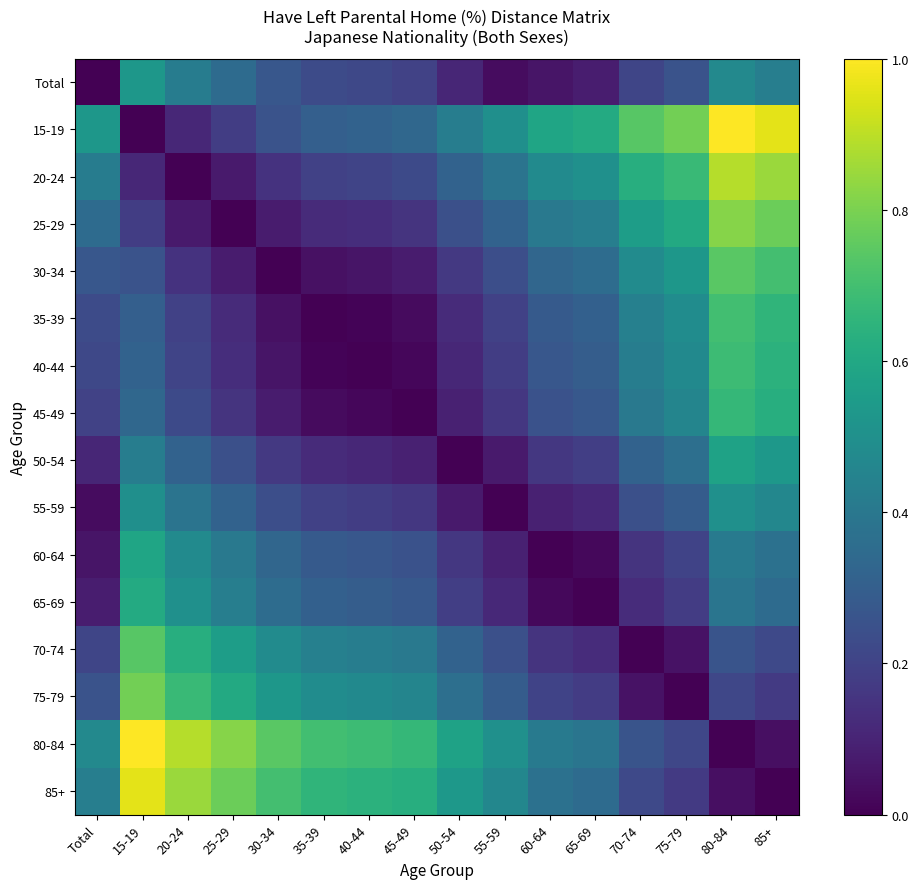

Reading left to right, extract all data points from this chart.

Total: Total=0.0	15-19=0.5	20-24=0.4	25-29=0.3	30-34=0.3	35-39=0.2	40-44=0.2	45-49=0.2	50-54=0.1	55-59=0.0	60-64=0.1	65-69=0.1	70-74=0.2	75-79=0.3	80-84=0.5	85+=0.4
15-19: Total=0.5	15-19=0.0	20-24=0.1	25-29=0.2	30-34=0.3	35-39=0.3	40-44=0.3	45-49=0.3	50-54=0.4	55-59=0.5	60-64=0.6	65-69=0.6	70-74=0.7	75-79=0.8	80-84=1.0	85+=1.0
20-24: Total=0.4	15-19=0.1	20-24=0.0	25-29=0.1	30-34=0.1	35-39=0.2	40-44=0.2	45-49=0.2	50-54=0.3	55-59=0.4	60-64=0.5	65-69=0.5	70-74=0.6	75-79=0.7	80-84=0.9	85+=0.8
25-29: Total=0.3	15-19=0.2	20-24=0.1	25-29=0.0	30-34=0.1	35-39=0.1	40-44=0.1	45-49=0.2	50-54=0.2	55-59=0.3	60-64=0.4	65-69=0.4	70-74=0.6	75-79=0.6	80-84=0.8	85+=0.8
30-34: Total=0.3	15-19=0.3	20-24=0.1	25-29=0.1	30-34=0.0	35-39=0.0	40-44=0.1	45-49=0.1	50-54=0.2	55-59=0.2	60-64=0.3	65-69=0.4	70-74=0.5	75-79=0.5	80-84=0.7	85+=0.7
35-39: Total=0.2	15-19=0.3	20-24=0.2	25-29=0.1	30-34=0.0	35-39=0.0	40-44=0.0	45-49=0.0	50-54=0.1	55-59=0.2	60-64=0.3	65-69=0.3	70-74=0.4	75-79=0.5	80-84=0.7	85+=0.7
40-44: Total=0.2	15-19=0.3	20-24=0.2	25-29=0.1	30-34=0.1	35-39=0.0	40-44=0.0	45-49=0.0	50-54=0.1	55-59=0.2	60-64=0.3	65-69=0.3	70-74=0.4	75-79=0.5	80-84=0.7	85+=0.6
45-49: Total=0.2	15-19=0.3	20-24=0.2	25-29=0.2	30-34=0.1	35-39=0.0	40-44=0.0	45-49=0.0	50-54=0.1	55-59=0.2	60-64=0.3	65-69=0.3	70-74=0.4	75-79=0.5	80-84=0.7	85+=0.6
50-54: Total=0.1	15-19=0.4	20-24=0.3	25-29=0.2	30-34=0.2	35-39=0.1	40-44=0.1	45-49=0.1	50-54=0.0	55-59=0.1	60-64=0.2	65-69=0.2	70-74=0.3	75-79=0.4	80-84=0.6	85+=0.5
55-59: Total=0.0	15-19=0.5	20-24=0.4	25-29=0.3	30-34=0.2	35-39=0.2	40-44=0.2	45-49=0.2	50-54=0.1	55-59=0.0	60-64=0.1	65-69=0.1	70-74=0.2	75-79=0.3	80-84=0.5	85+=0.5
60-64: Total=0.1	15-19=0.6	20-24=0.5	25-29=0.4	30-34=0.3	35-39=0.3	40-44=0.3	45-49=0.3	50-54=0.2	55-59=0.1	60-64=0.0	65-69=0.0	70-74=0.2	75-79=0.2	80-84=0.4	85+=0.4
65-69: Total=0.1	15-19=0.6	20-24=0.5	25-29=0.4	30-34=0.4	35-39=0.3	40-44=0.3	45-49=0.3	50-54=0.2	55-59=0.1	60-64=0.0	65-69=0.0	70-74=0.1	75-79=0.2	80-84=0.4	85+=0.3
70-74: Total=0.2	15-19=0.7	20-24=0.6	25-29=0.6	30-34=0.5	35-39=0.4	40-44=0.4	45-49=0.4	50-54=0.3	55-59=0.2	60-64=0.2	65-69=0.1	70-74=0.0	75-79=0.0	80-84=0.3	85+=0.2
75-79: Total=0.3	15-19=0.8	20-24=0.7	25-29=0.6	30-34=0.5	35-39=0.5	40-44=0.5	45-49=0.5	50-54=0.4	55-59=0.3	60-64=0.2	65-69=0.2	70-74=0.0	75-79=0.0	80-84=0.2	85+=0.2
80-84: Total=0.5	15-19=1.0	20-24=0.9	25-29=0.8	30-34=0.7	35-39=0.7	40-44=0.7	45-49=0.7	50-54=0.6	55-59=0.5	60-64=0.4	65-69=0.4	70-74=0.3	75-79=0.2	80-84=0.0	85+=0.0
85+: Total=0.4	15-19=1.0	20-24=0.8	25-29=0.8	30-34=0.7	35-39=0.7	40-44=0.6	45-49=0.6	50-54=0.5	55-59=0.5	60-64=0.4	65-69=0.3	70-74=0.2	75-79=0.2	80-84=0.0	85+=0.0